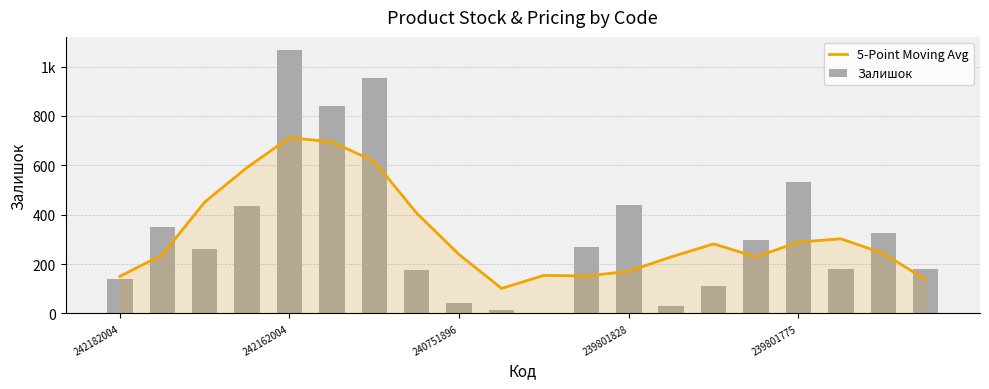

Reading left to right, extract all data points from this chart.

5-Point Moving Avg: 150.4	237.6	451.0	591.4	712.4	695.0	616.4	406.2	238.8	101.6	154.4	151.8	171.0	229.4	281.8	229.6	289.0	302.6	243.4	137.2
Залишок: 139.0	350.0	263.0	436.0	1067.0	841.0	955.0	176.0	43.0	16.0	4.0	269.0	440.0	30.0	112.0	296.0	531.0	179.0	327.0	180.0